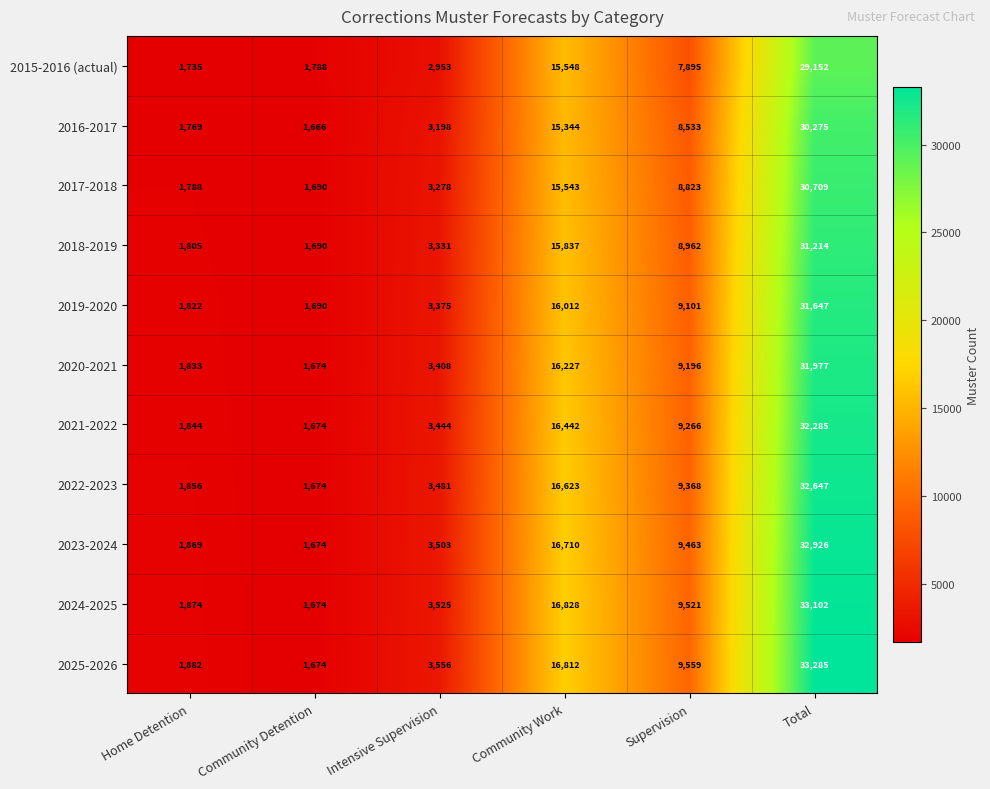

Count the number of data series in this chart.

11